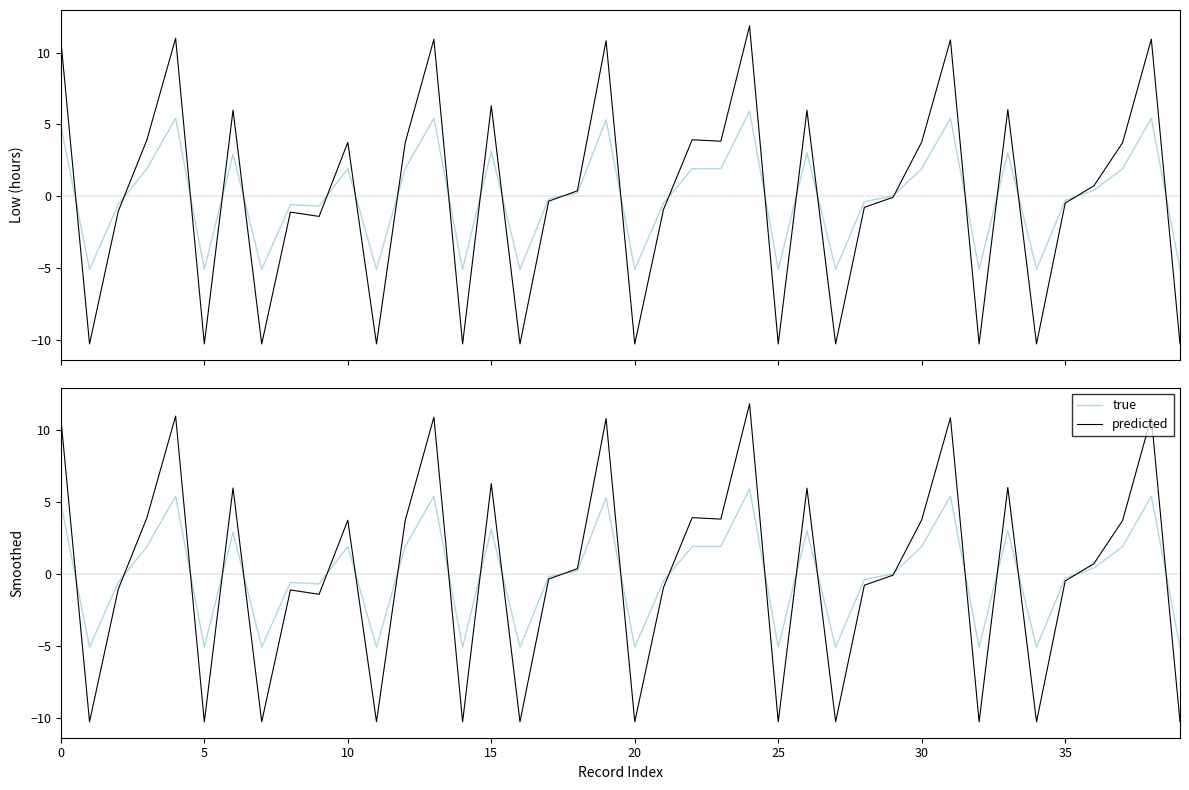

List the series in order of their overall mean, highest first.

predicted, true